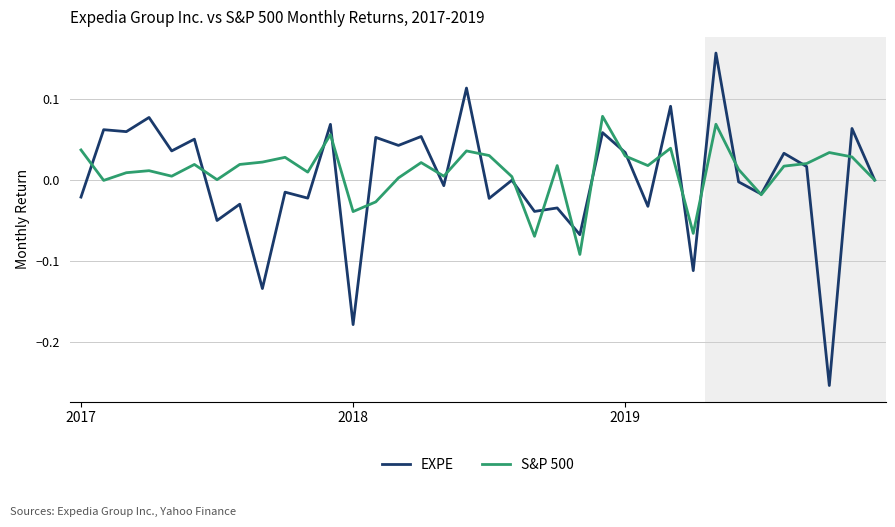

List the series in order of their peak value, lowest first.

S&P 500, EXPE